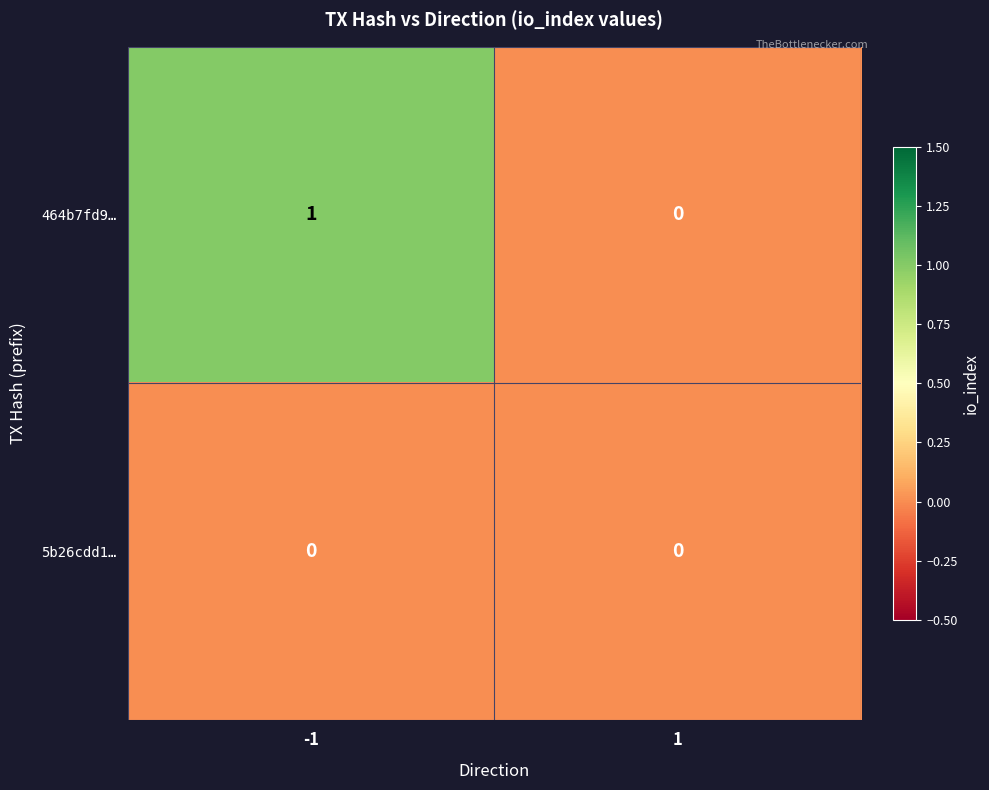

Which series has the largest total across all categories?

464b7fd9…